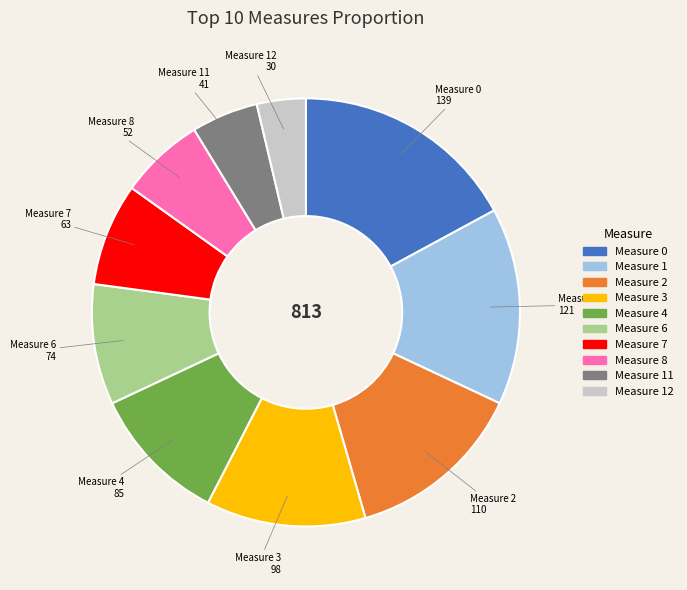

Is it true that Measure 0 is 26% of the pie?

False